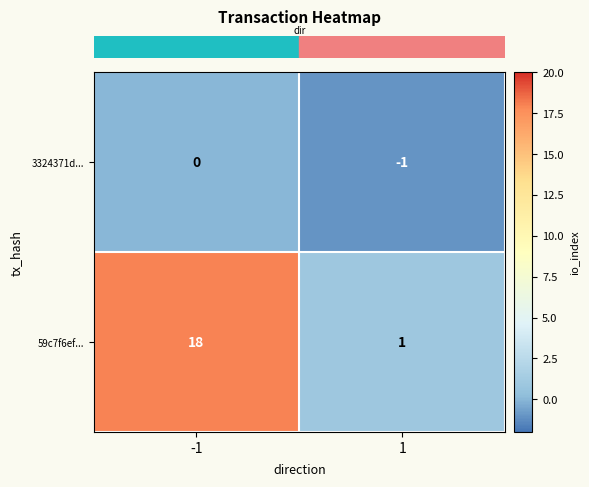

What is the smallest value displayed?

-1